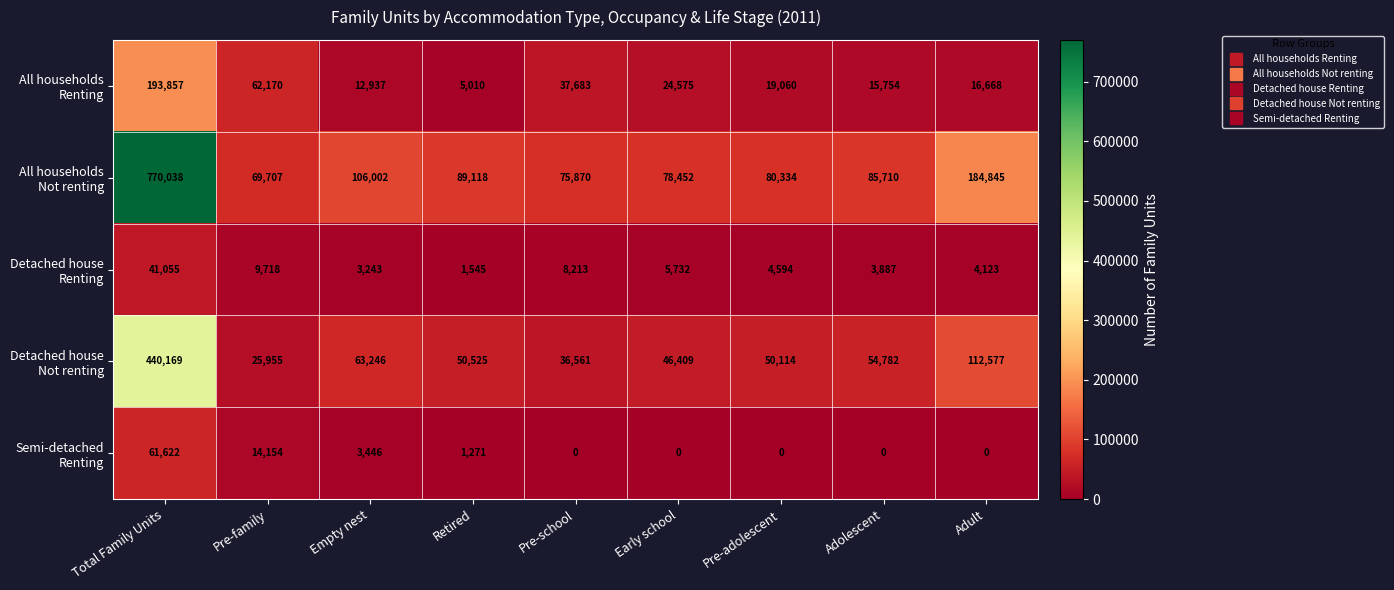

What is the greatest value displayed?

770038